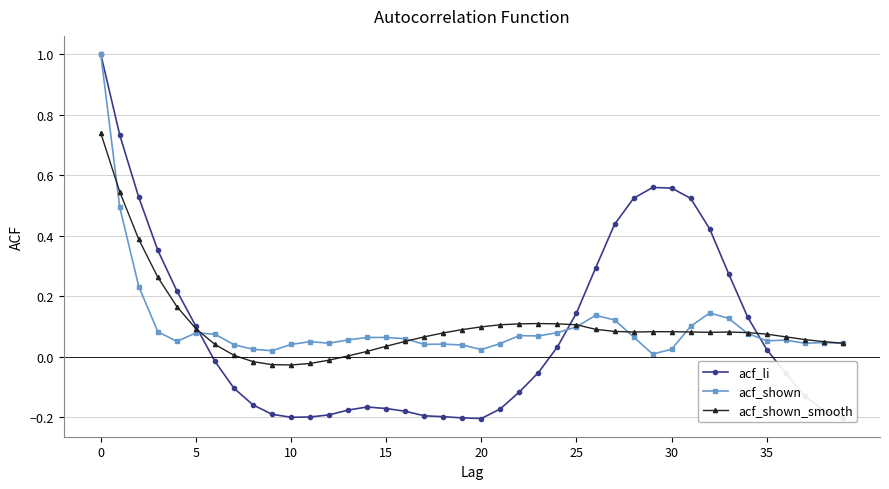

True or false: acf_shown has more than 2 points higher than both neighbors.

True